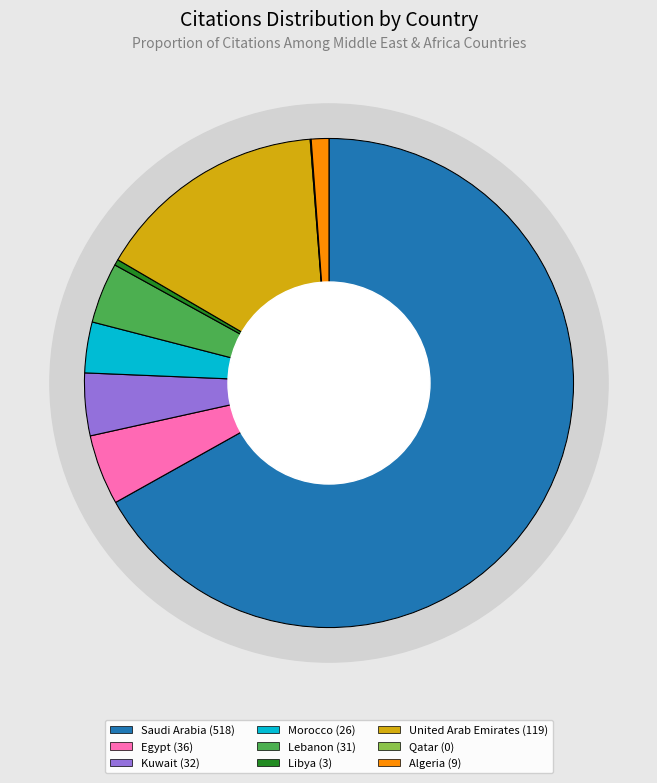

Which slice is the smallest?

Qatar